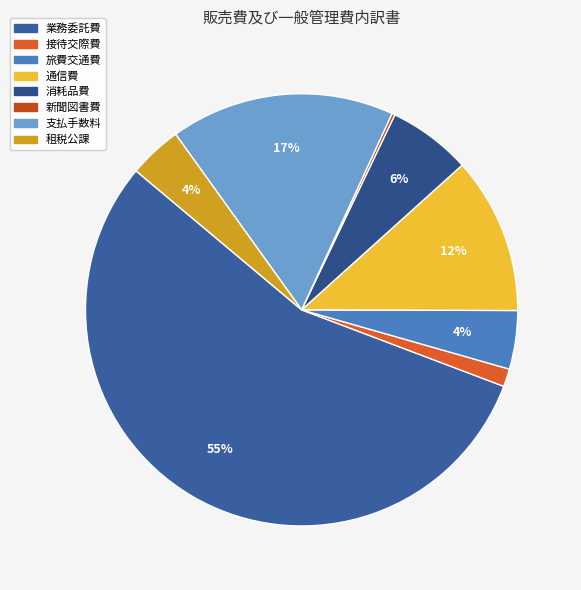

To the nearest percent, what is the difference between the 業務委託費 and 接待交際費 slice percentages?

54%